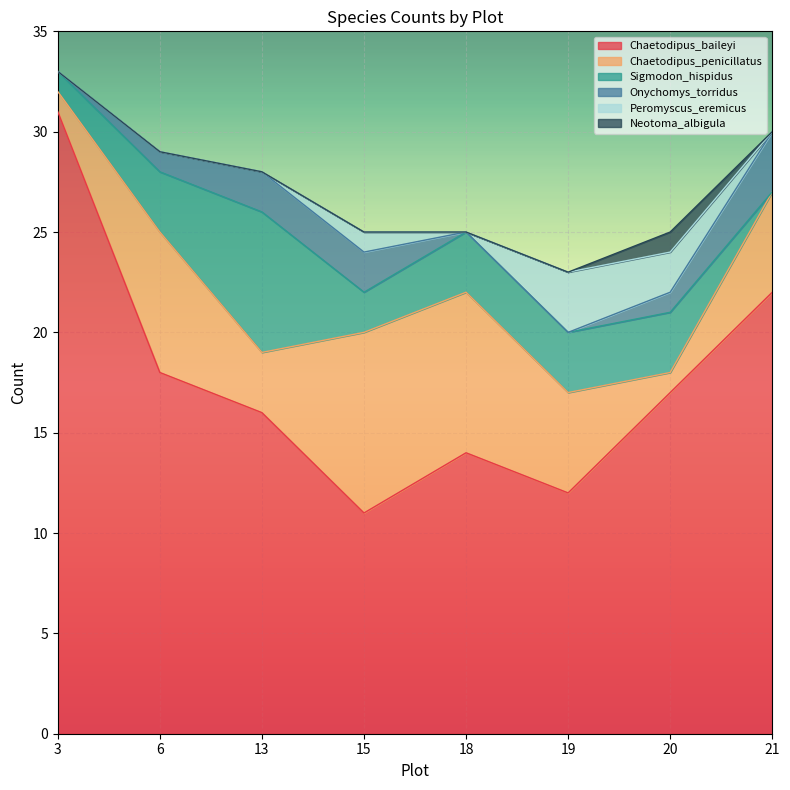

Between which two adjacent categories do Chaetodipus_penicillatus and Peromyscus_eremicus first intersect?

19 and 20